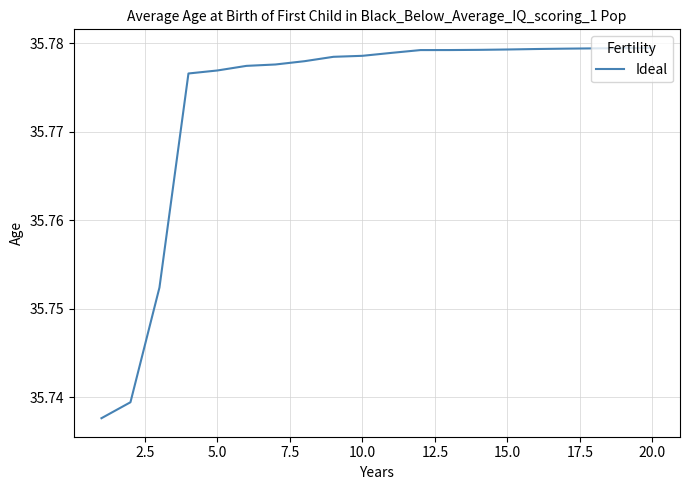

How many lines are shown in the chart?

1